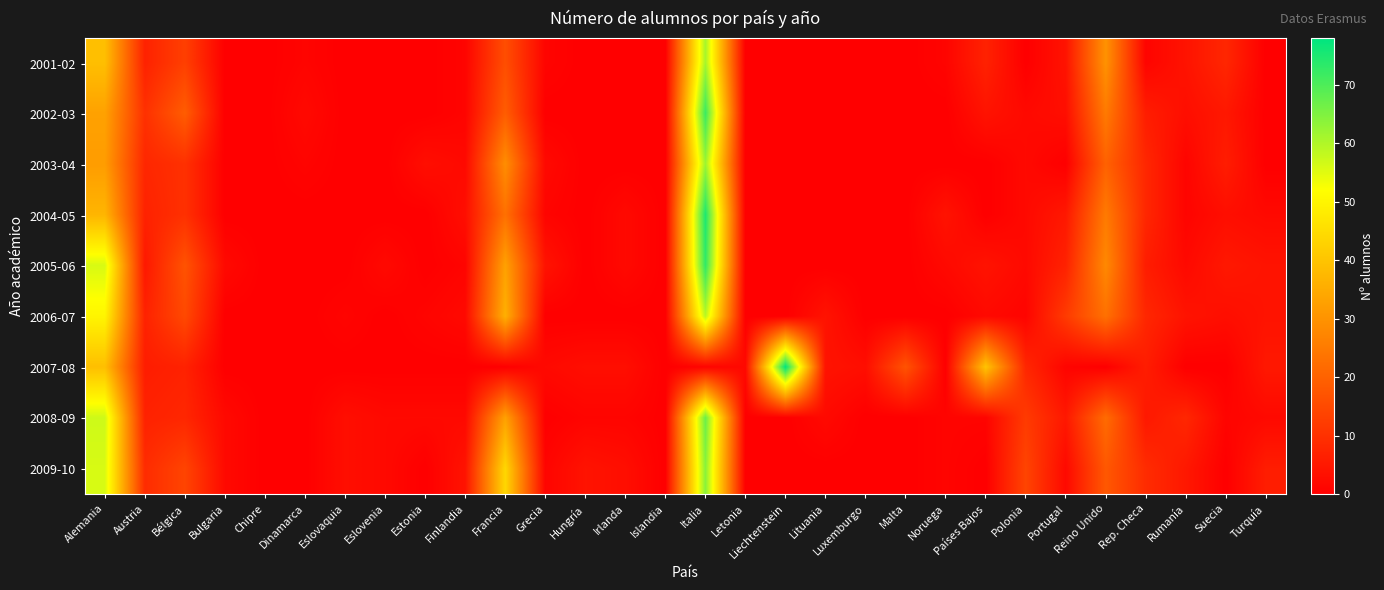

How many data points does each series have?

30